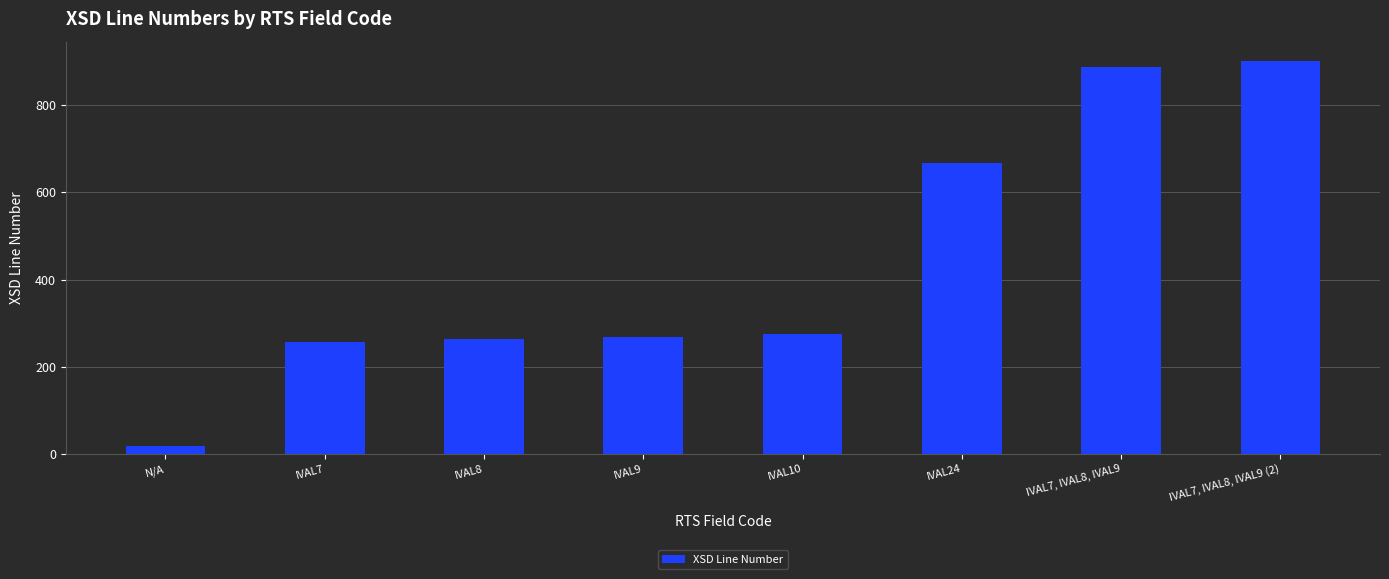

What is the label of the 2nd bar from the right?

IVAL7, IVAL8, IVAL9